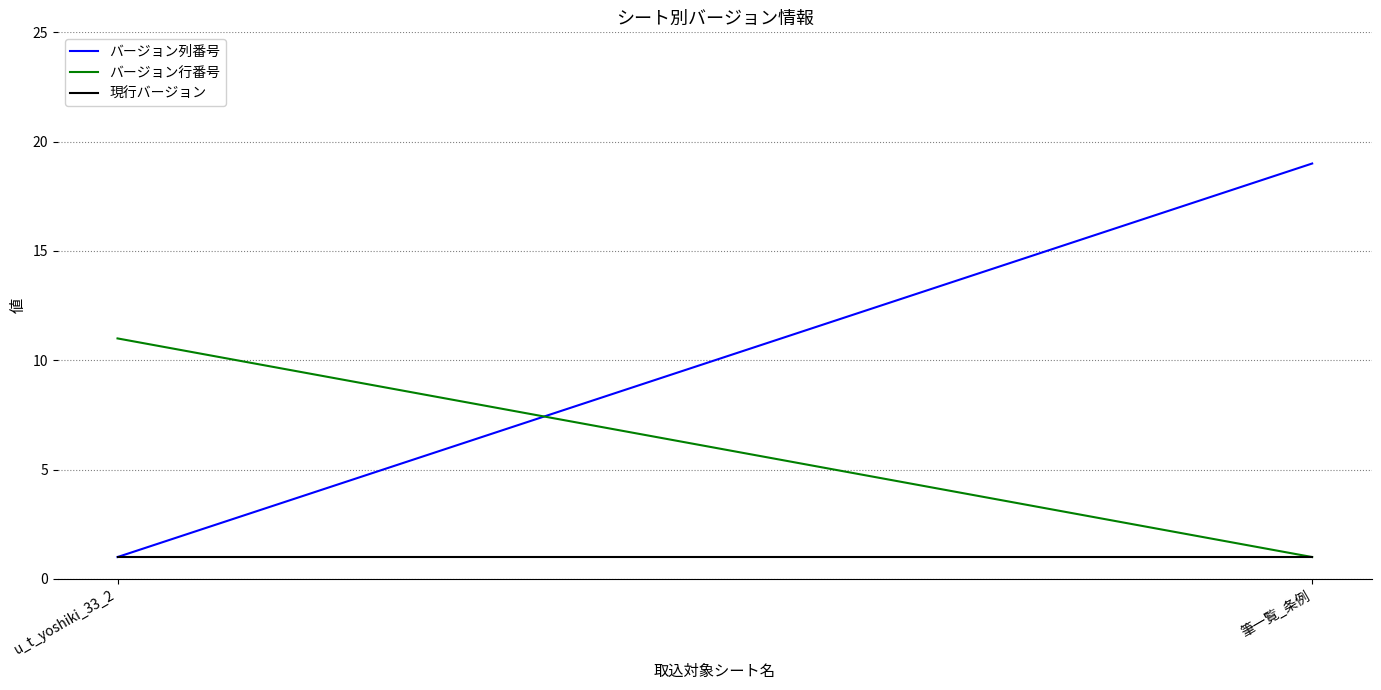

At u_t_yoshiki_33_2, list the series in order from largest to smallest.

バージョン行番号, バージョン列番号, 現行バージョン